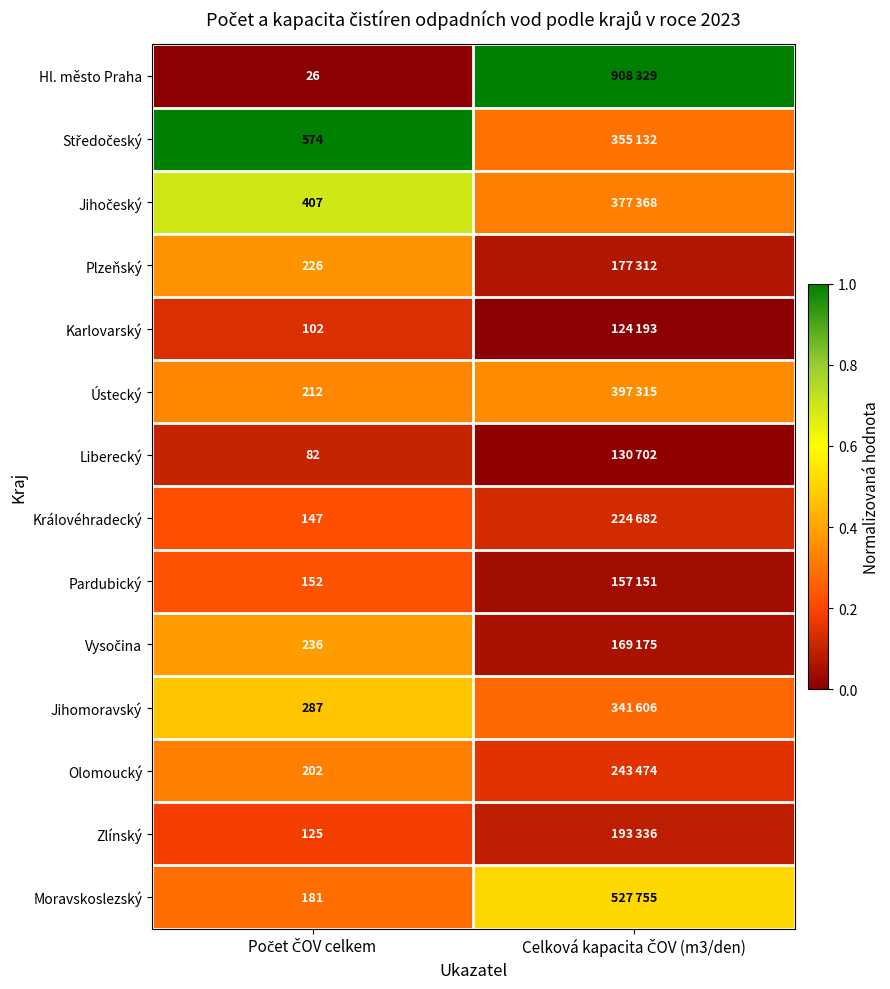

True or false: Hl. město Praha has a value of 1.0 at Celková kapacita ČOV (m3/den).

True